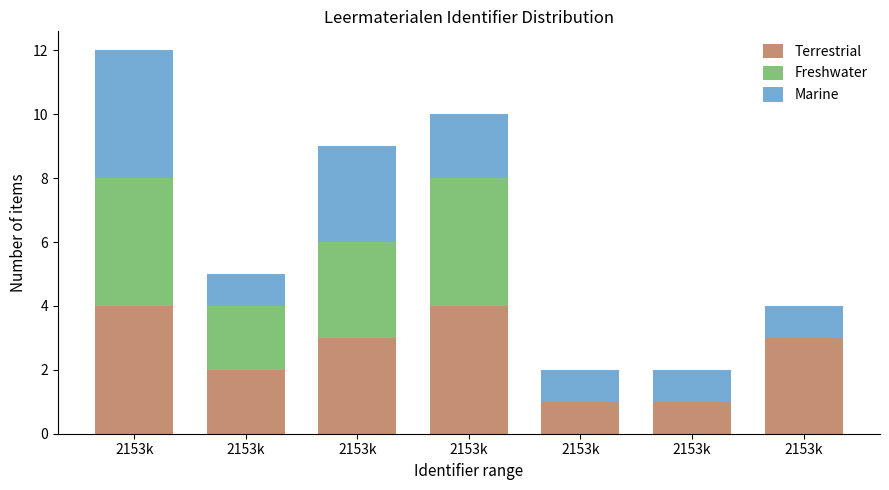

How many Marine values are between 1 and 3?

6